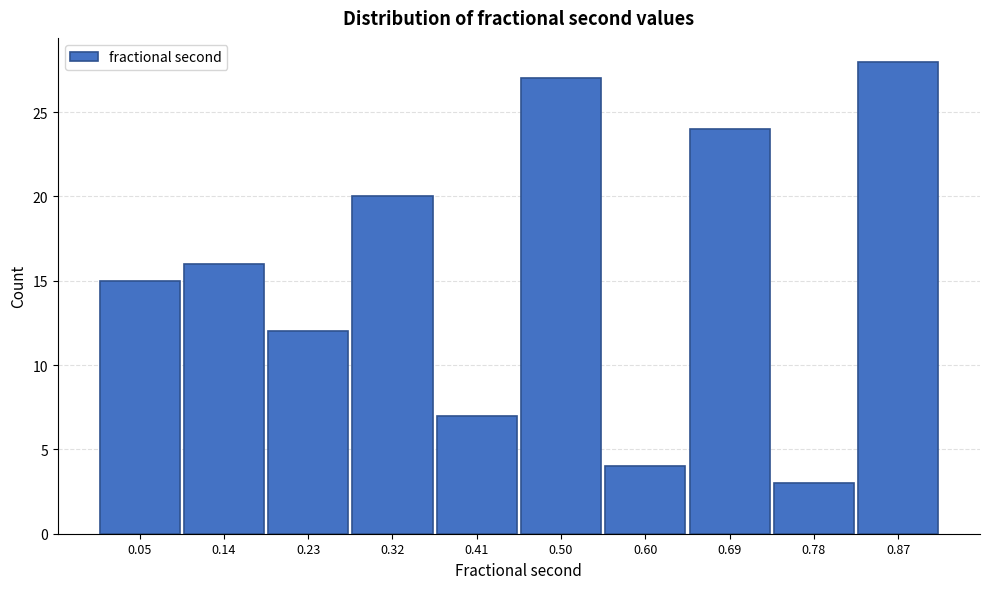

Reading left to right, list all the values displayed in this chart.

0.05=15	0.14=16	0.23=12	0.32=20	0.41=7	0.50=27	0.60=4	0.69=24	0.78=3	0.87=28